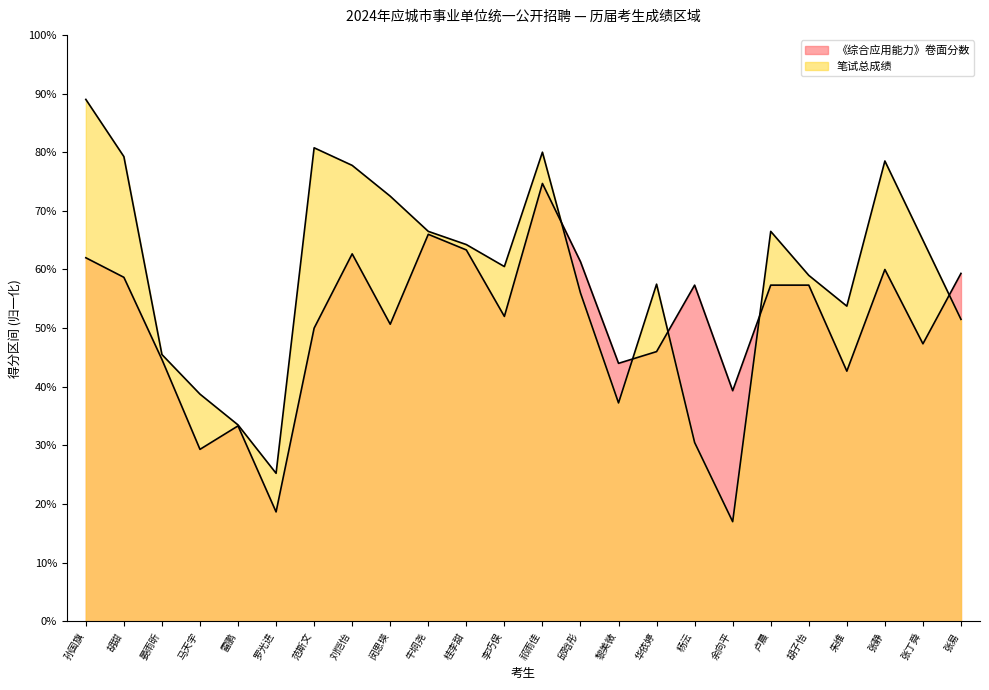

Reading left to right, transcribe all the data shown in this chart.

《综合应用能力》卷面分数: 孙国旗=62.0	胡甜=58.7	晏雨昕=44.7	马天宇=29.3	雷鹏=33.3	罗光进=18.7	范斯文=50.0	刘恺怡=62.7	闵思瑛=50.7	牛垌尧=66.0	桂李甜=63.3	李巧俣=52.0	祁雨佳=74.7	邱晗彤=61.3	黎美微=44.0	华依婷=46.0	杨沄=57.3	余向平=39.3	卢晨=57.3	胡子怡=57.3	朱维=42.7	张静=60.0	张丁舜=47.3	张易=59.3
笔试总成绩: 孙国旗=89.0	胡甜=79.2	晏雨昕=45.5	马天宇=38.8	雷鹏=33.5	罗光进=25.2	范斯文=80.8	刘恺怡=77.8	闵思瑛=72.5	牛垌尧=66.5	桂李甜=64.2	李巧俣=60.5	祁雨佳=80.0	邱晗彤=56.0	黎美微=37.2	华依婷=57.5	杨沄=30.5	余向平=17.0	卢晨=66.5	胡子怡=59.0	朱维=53.8	张静=78.5	张丁舜=65.0	张易=51.5